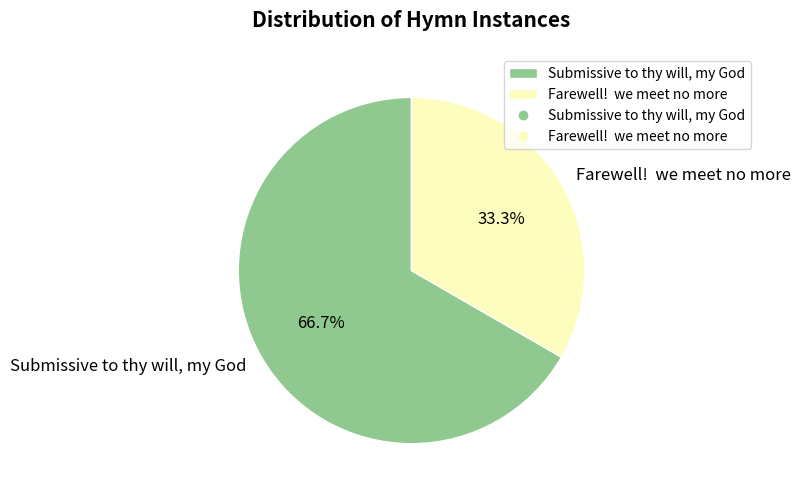

How much of the chart is everything except Farewell! we meet no more?

66.7%